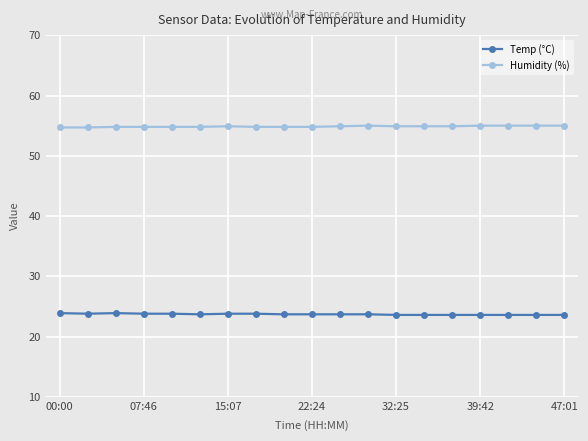

True or false: Temp (°C) and Humidity (%) intersect in this chart.

False